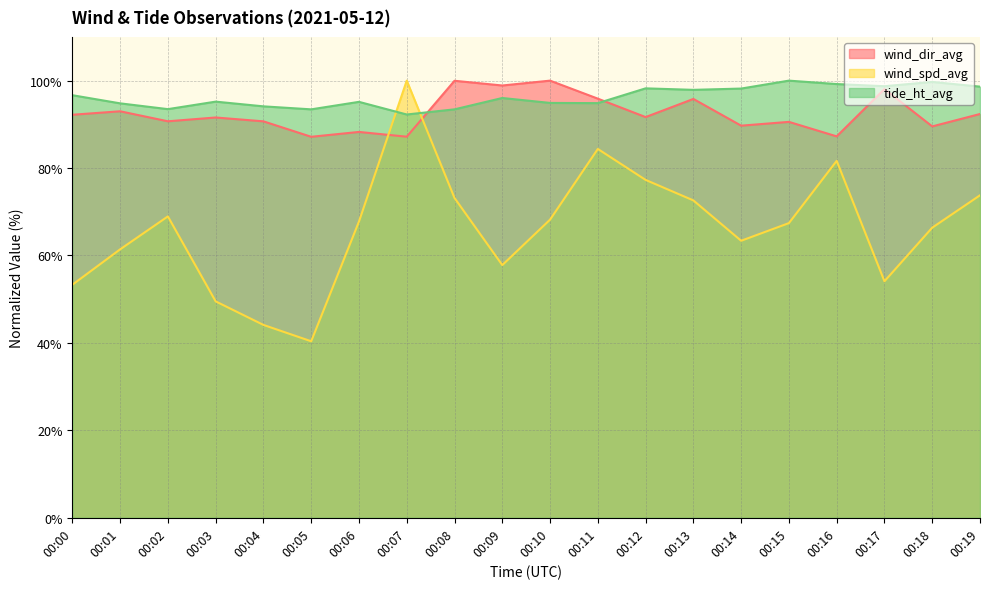

The value of wind_spd_avg at 00:07 is 171.8. True or false?

False